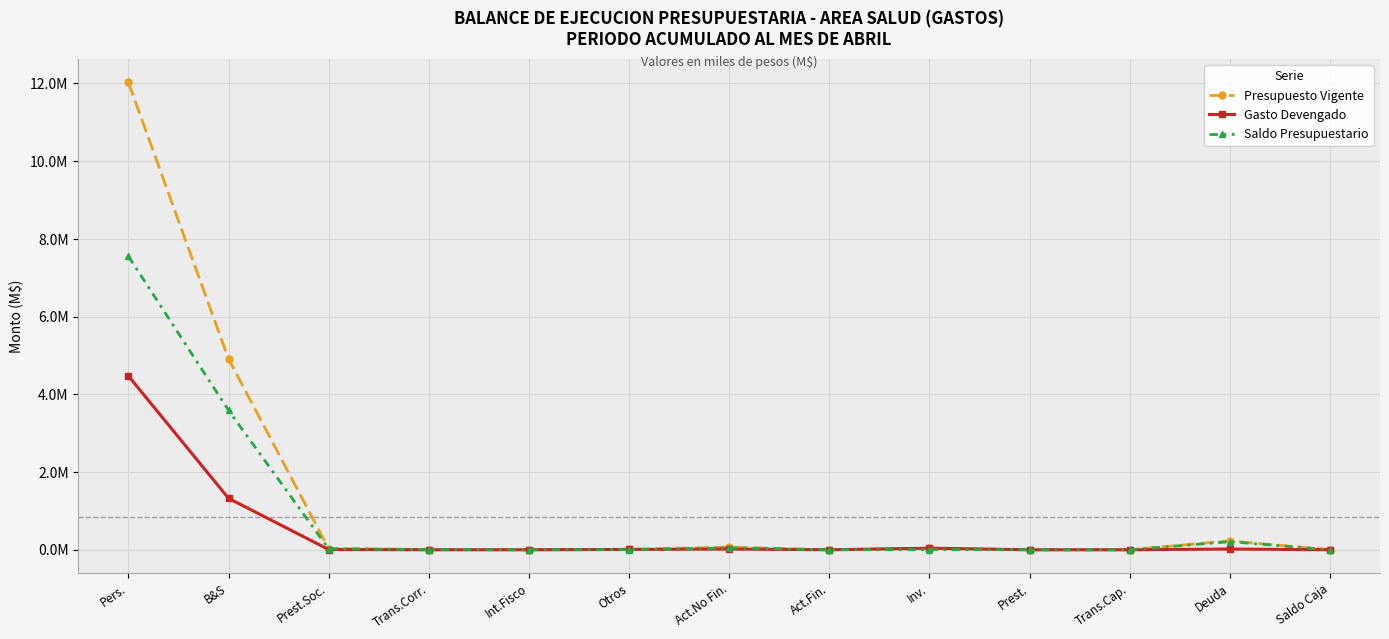

Is this an area chart (filled region under the line)?

No